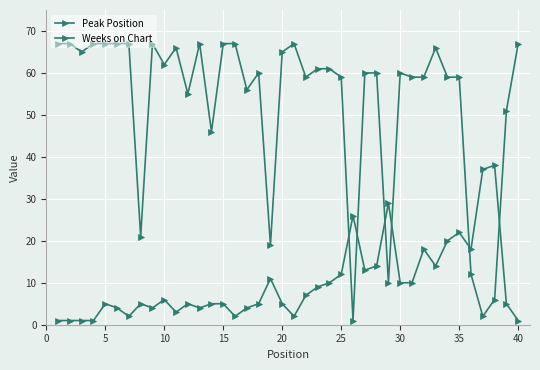

What is the value of the Weeks on Chart point at the 6th from the left?

67